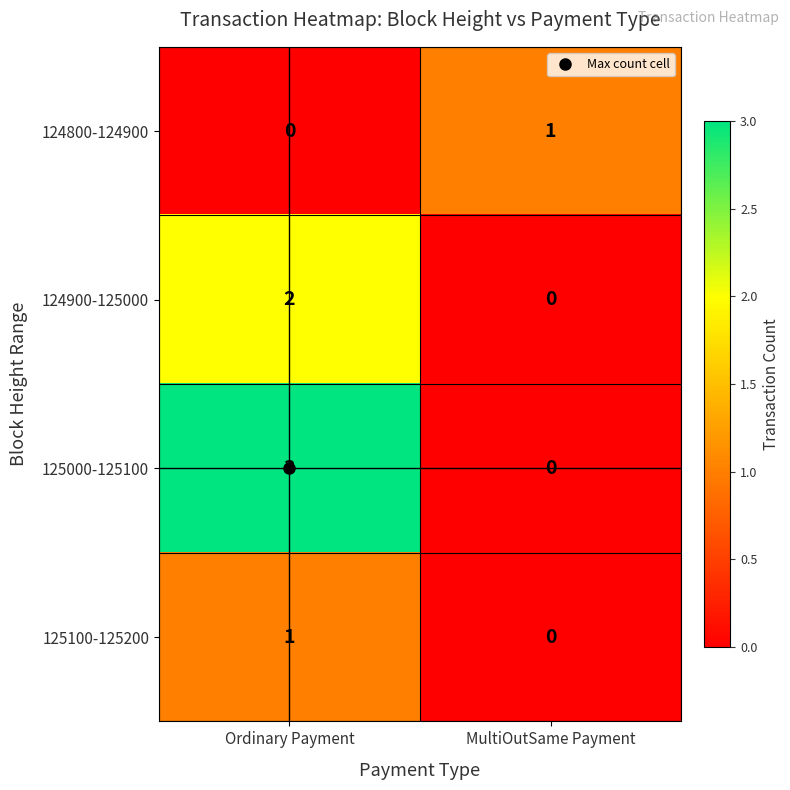

Read the 125000-125100 value at Ordinary Payment.

3